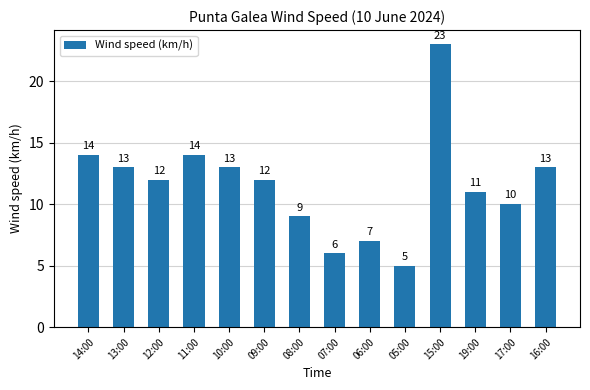

What is the difference between the maximum and minimum values?

18